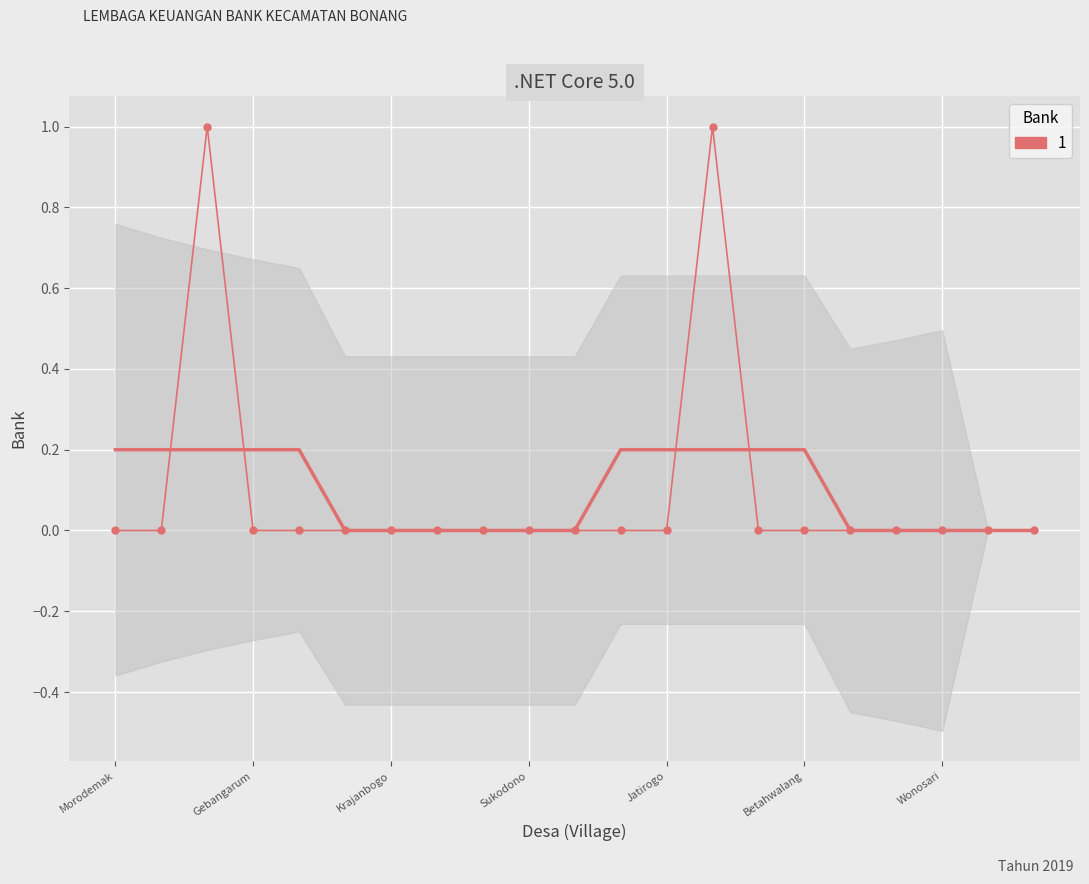

At which category does the data reach its first local peak?

Gebang